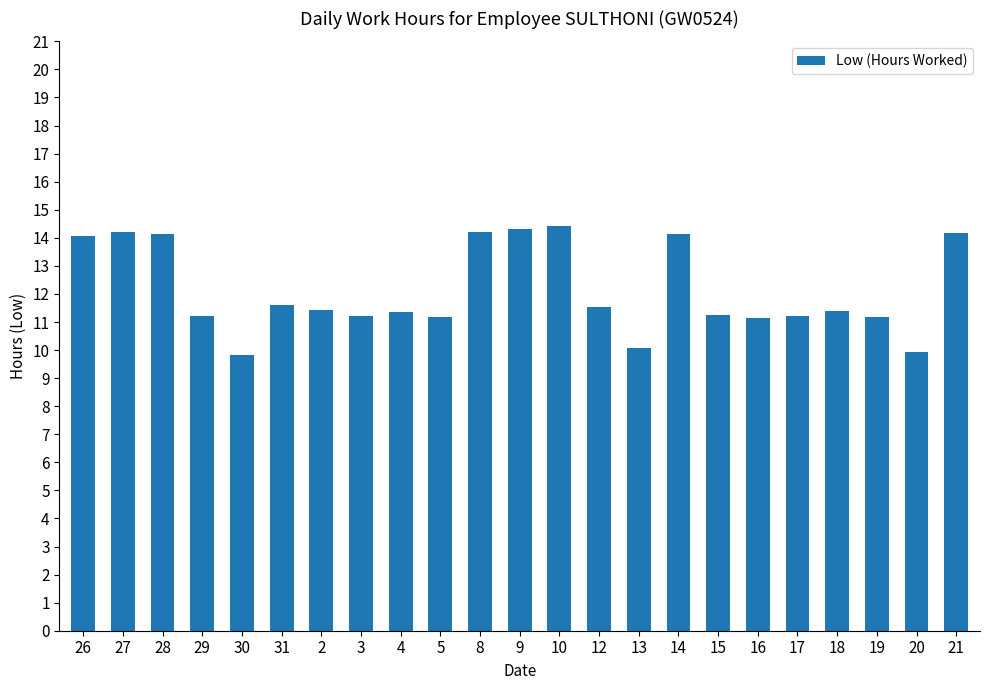

What is the greatest value displayed?

14.4